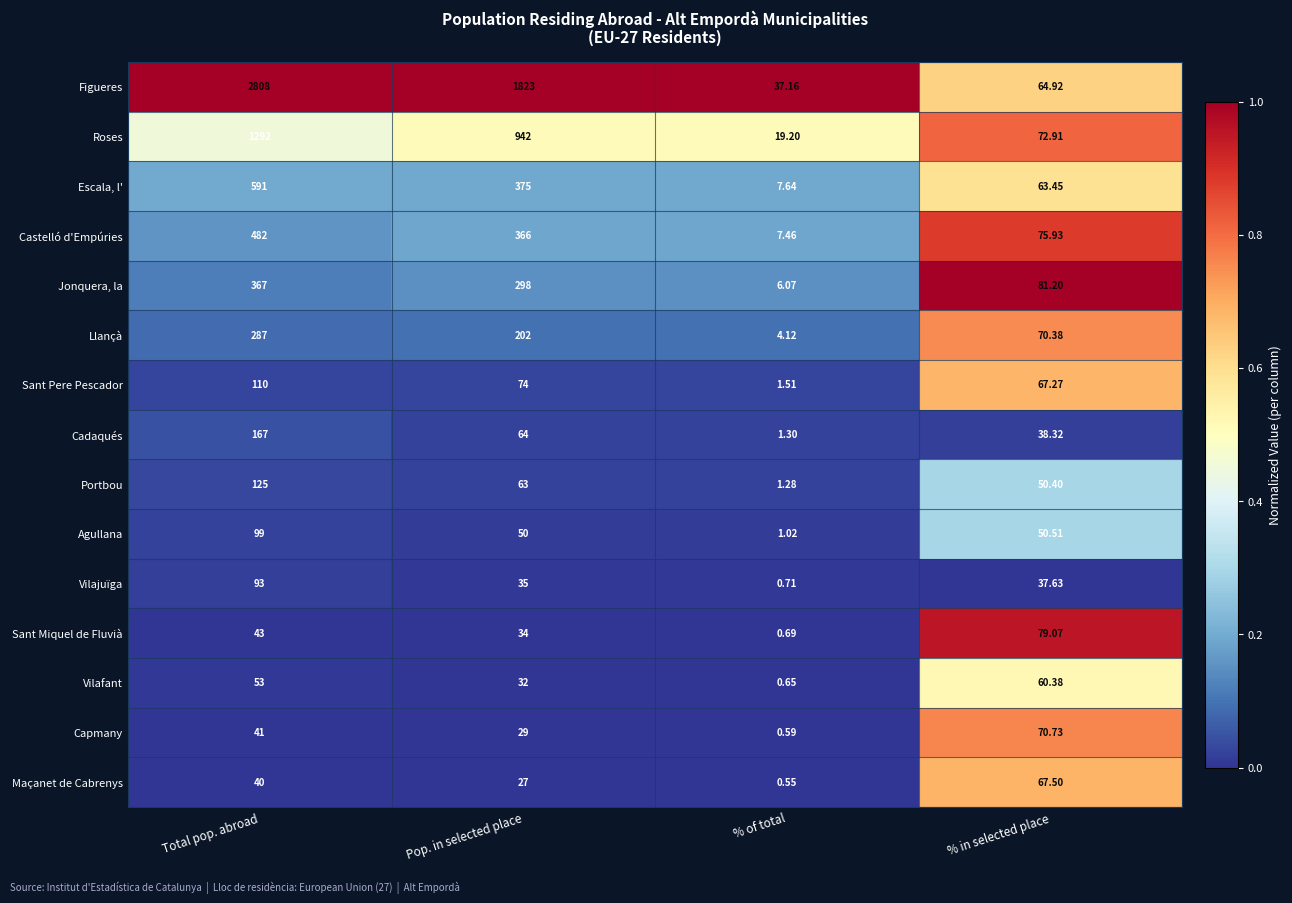

Which series has the largest range (max minus min)?

Figueres